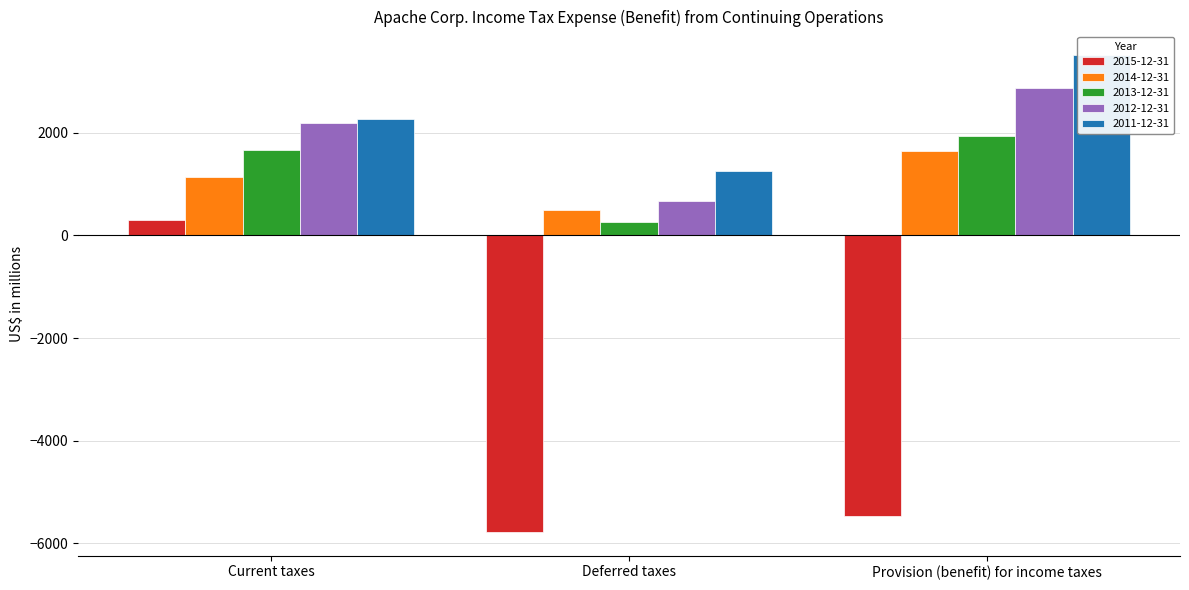

Is the value of 2012-12-31 at Provision (benefit) for income taxes greater than the value of 2014-12-31 at Provision (benefit) for income taxes?

Yes